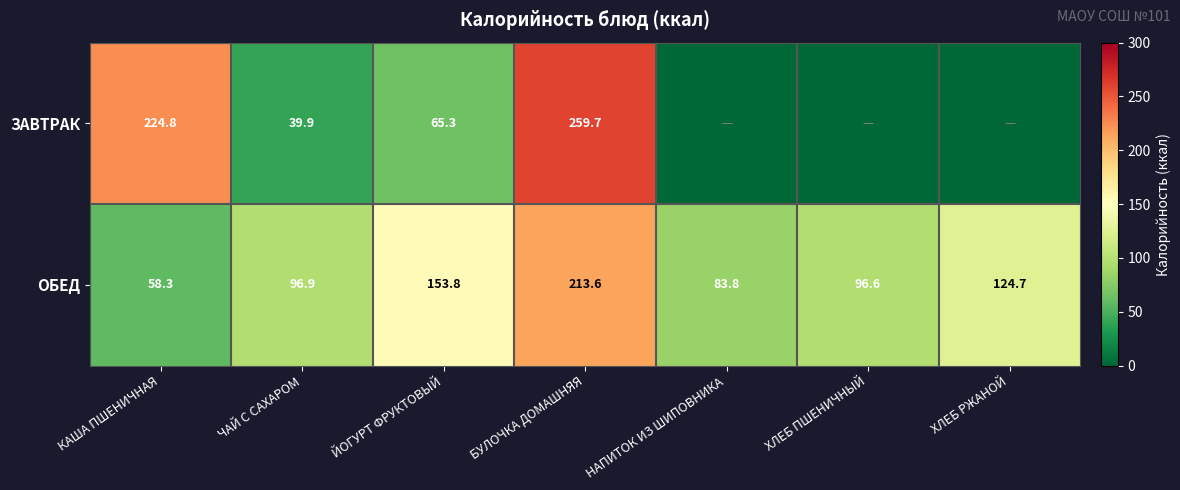

What is the difference between the maximum and minimum values in the ОБЕД series?

155.3